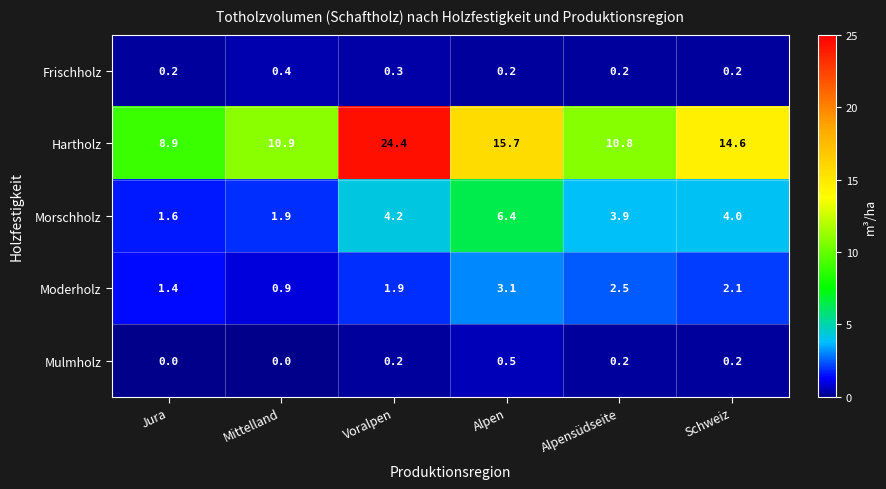

What is the spread (max minus min) of values at Alpen?

15.5